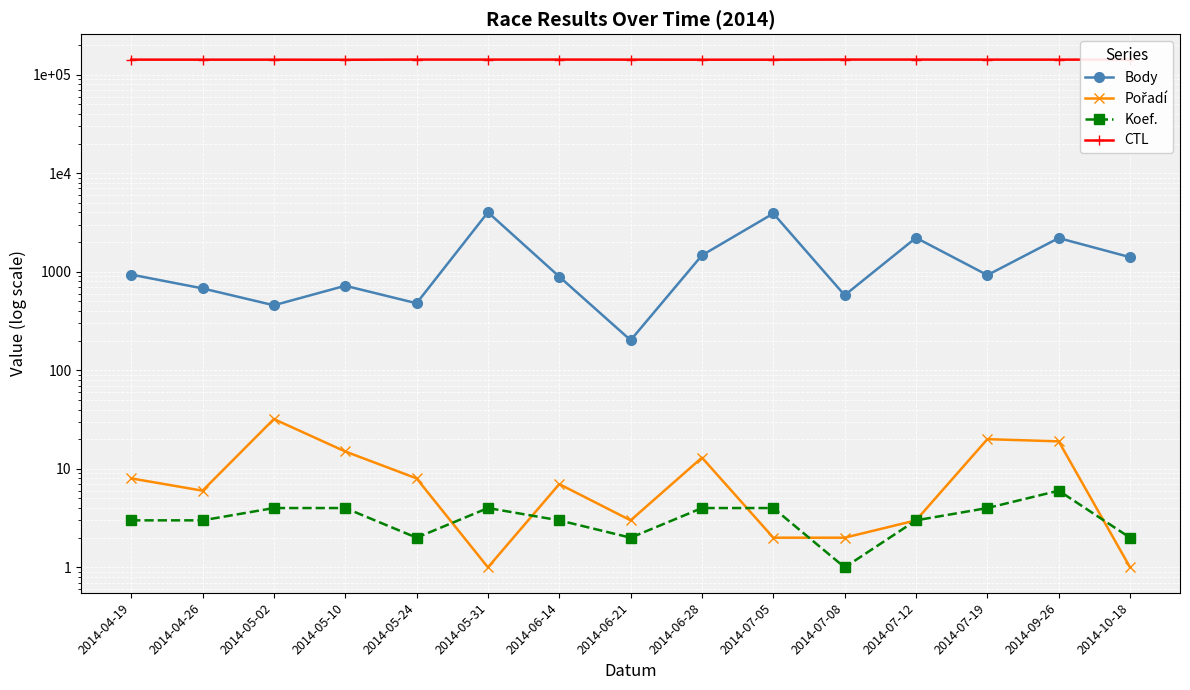

What is the minimum value for Pořadí?

1